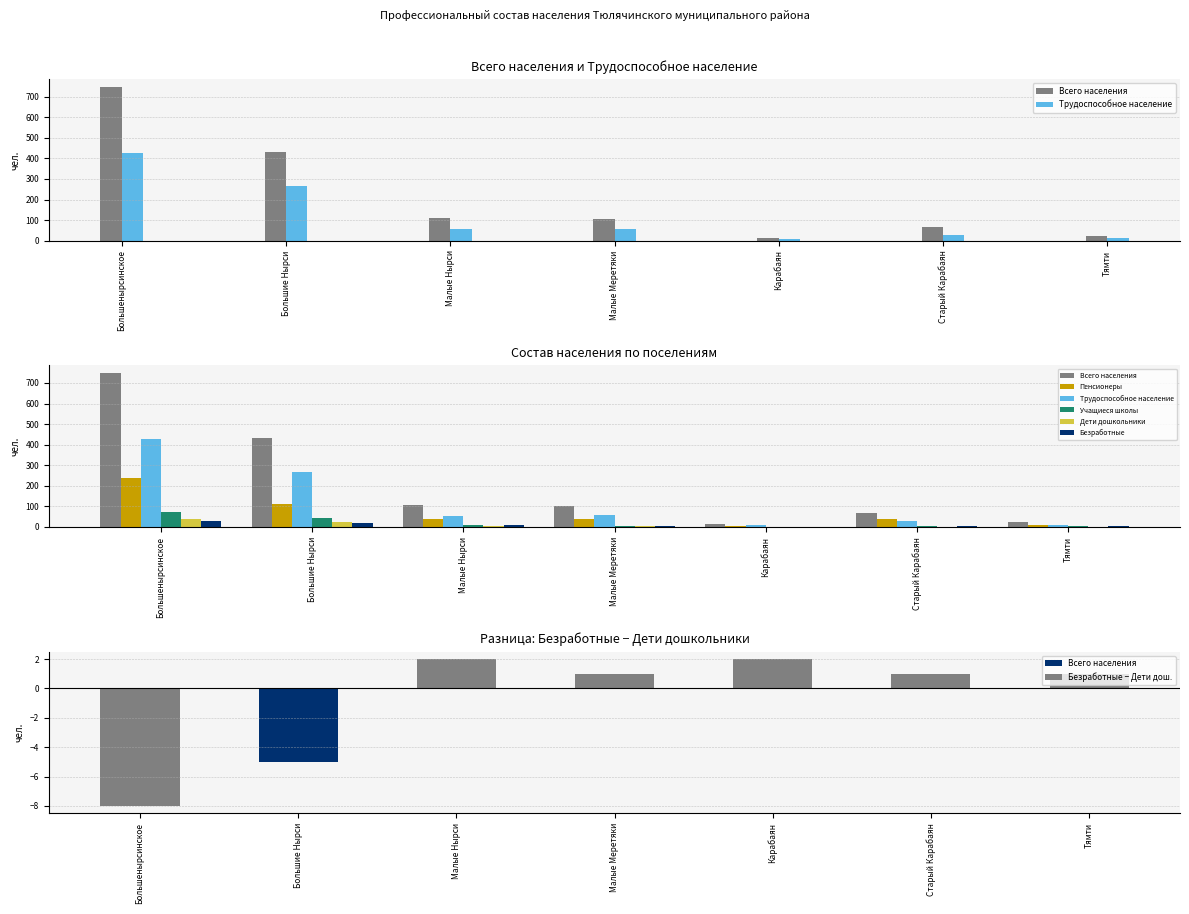

What are all the series names shown in the legend?

Всего населения, Трудоспособное население, Пенсионеры, Учащиеся школы, Дети дошкольники, Безработные